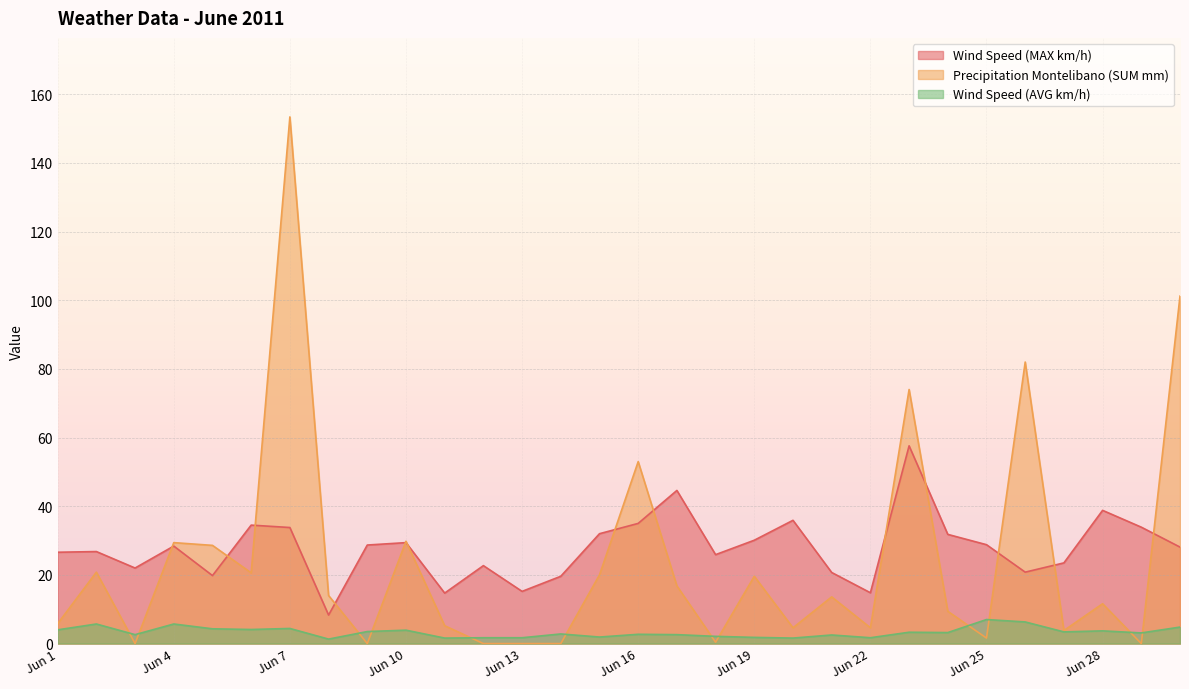

Which has a higher value, Jun 27 or Jun 21?

Jun 27